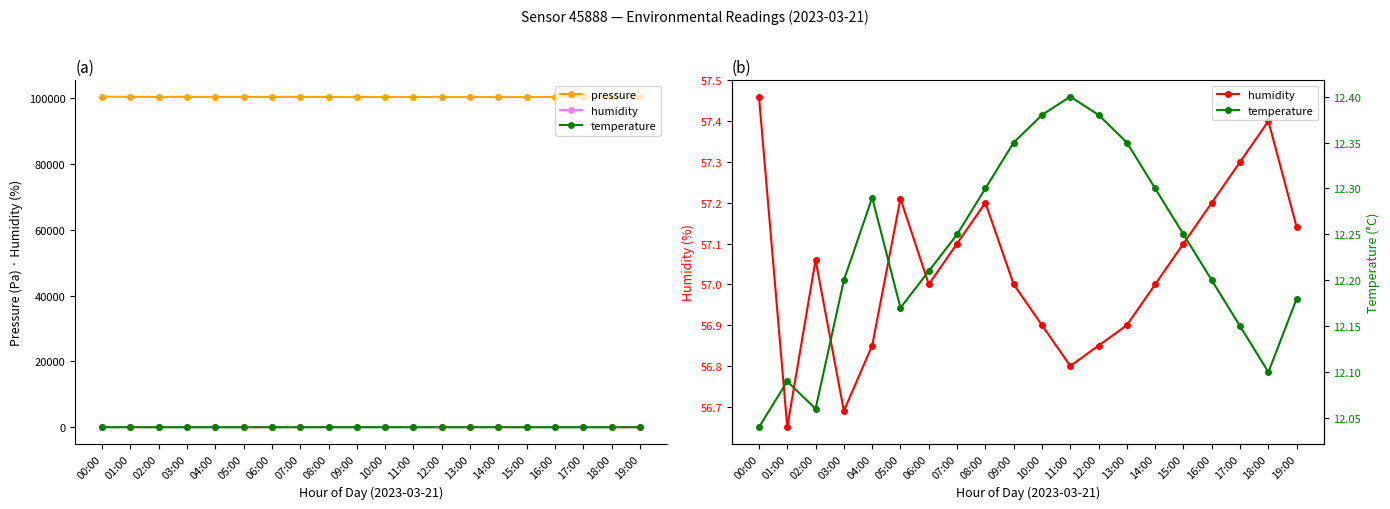

The temperature series shows 12.3 at 08:00. True or false?

True